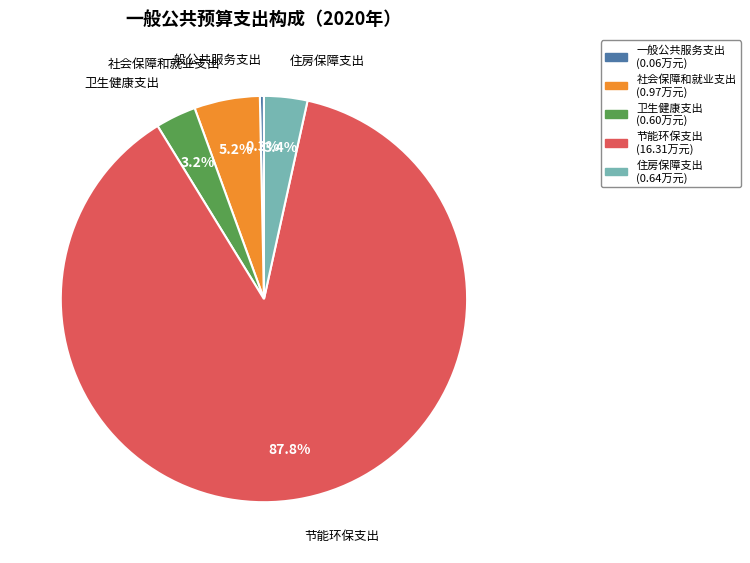

What is the majority slice?

节能环保支出